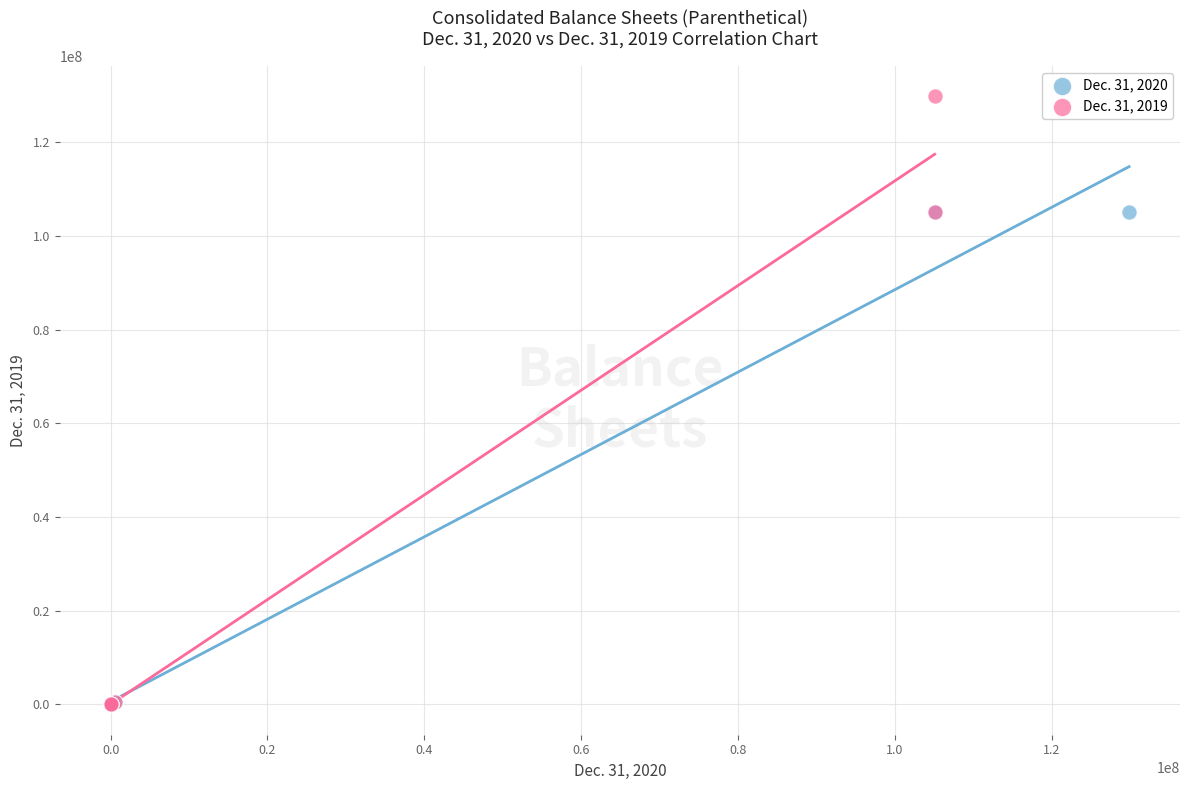

Which series contains the highest Y value?

Dec. 31, 2019